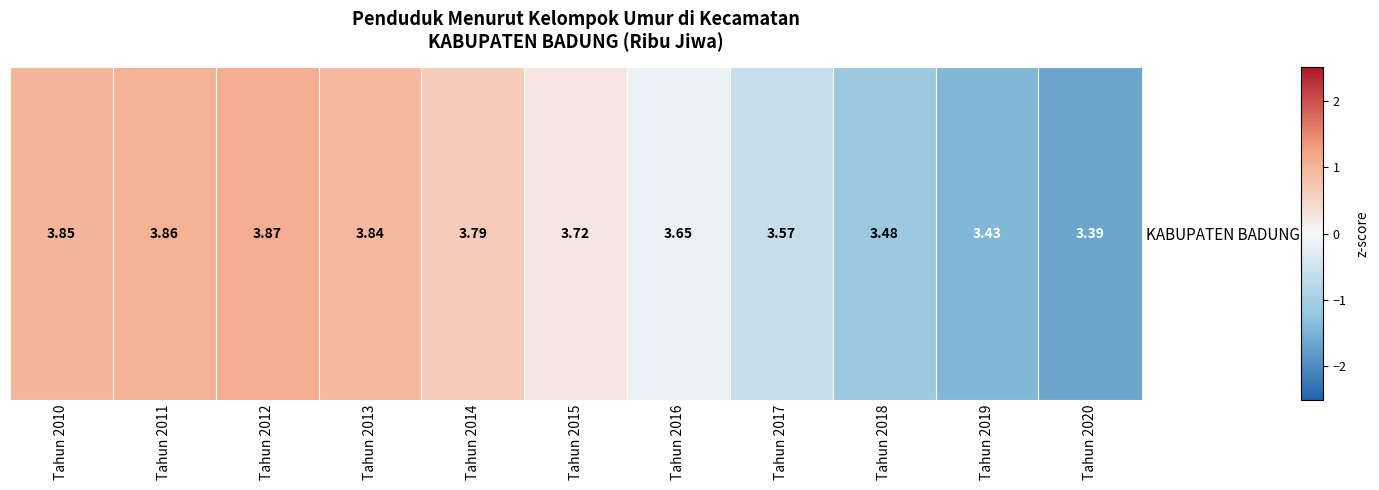

How many values are above zero?

6